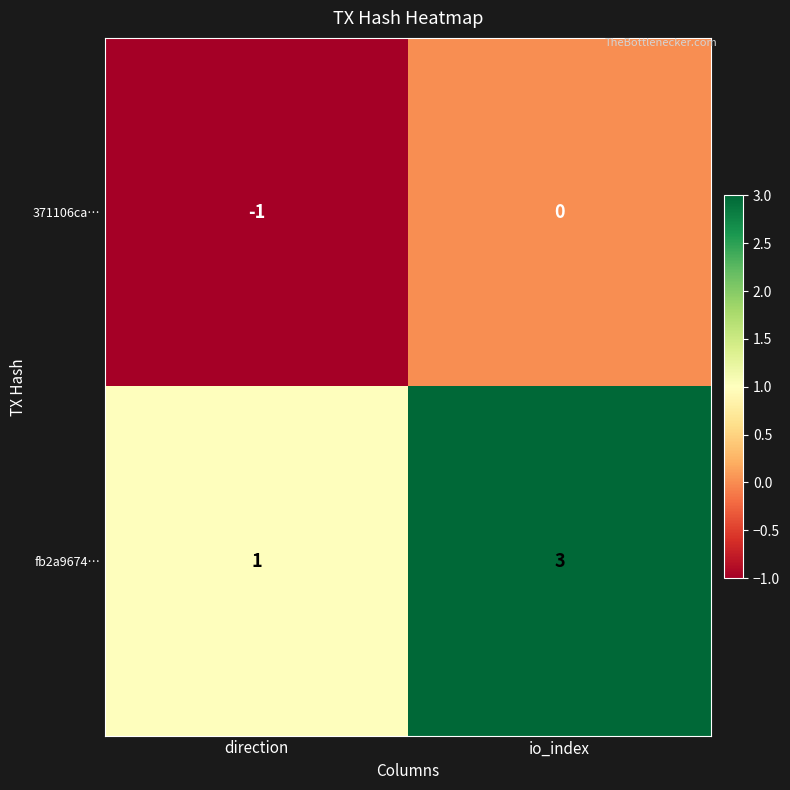

Which series changed the most between direction and io_index?

fb2a9674…